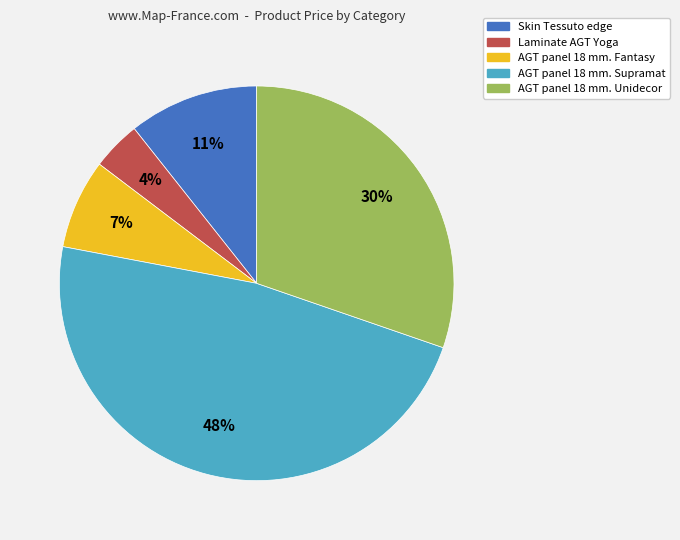

Which has a higher value, AGT panel 18 mm. Supramat or Laminate AGT Yoga?

AGT panel 18 mm. Supramat